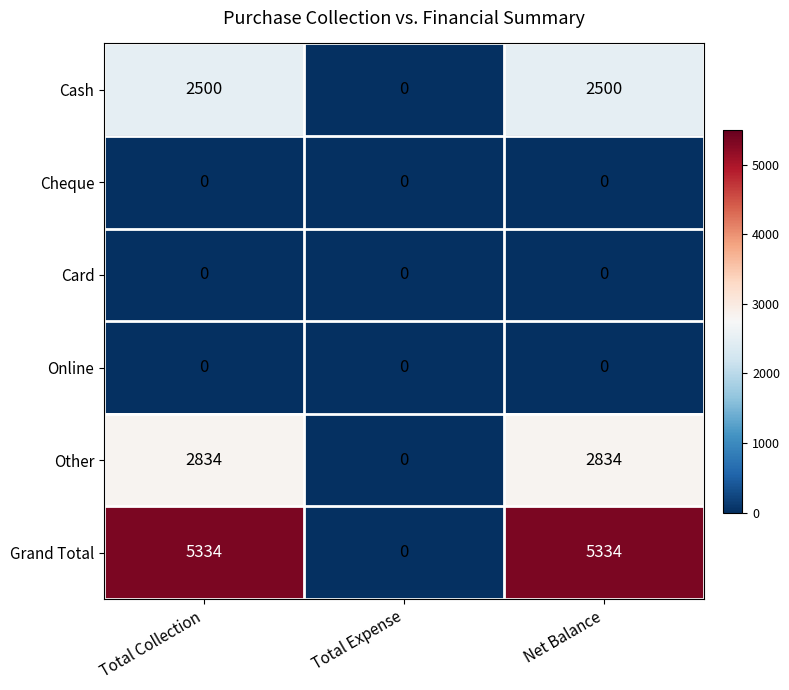

Which series changed the most between Total Expense and Net Balance?

Grand Total